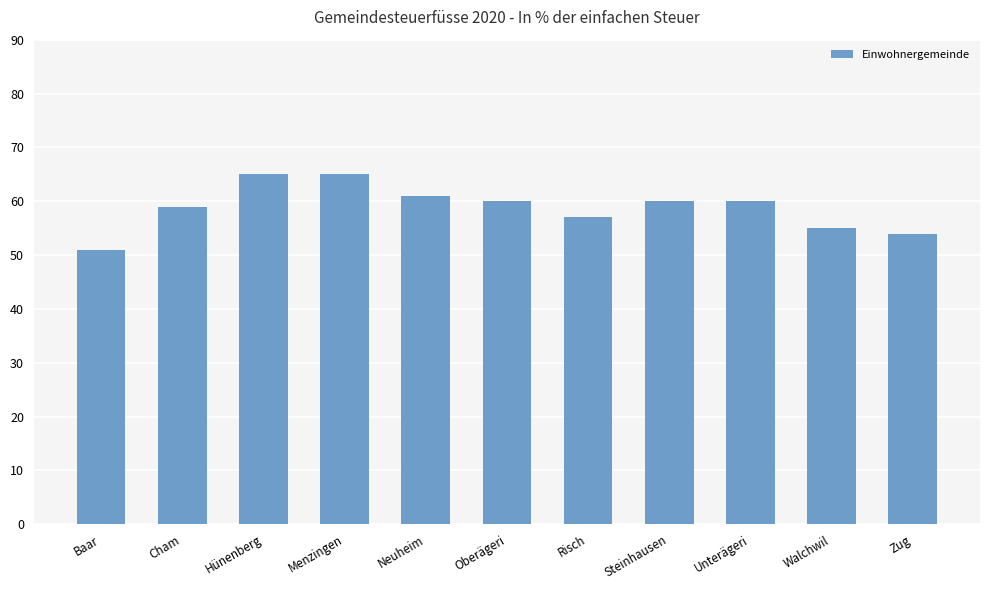

How many bars are there in total?

11